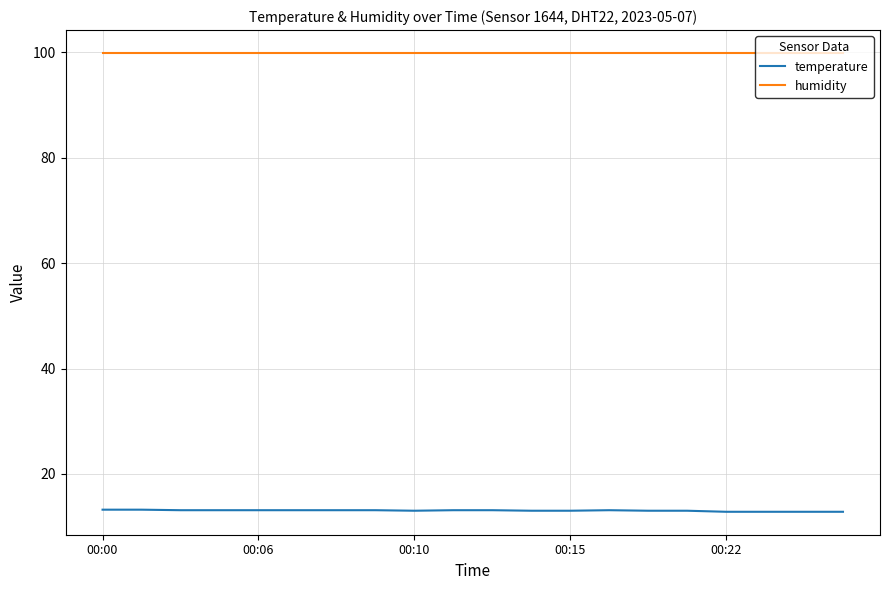

Rank the series by their maximum value, from lowest to highest.

temperature, humidity